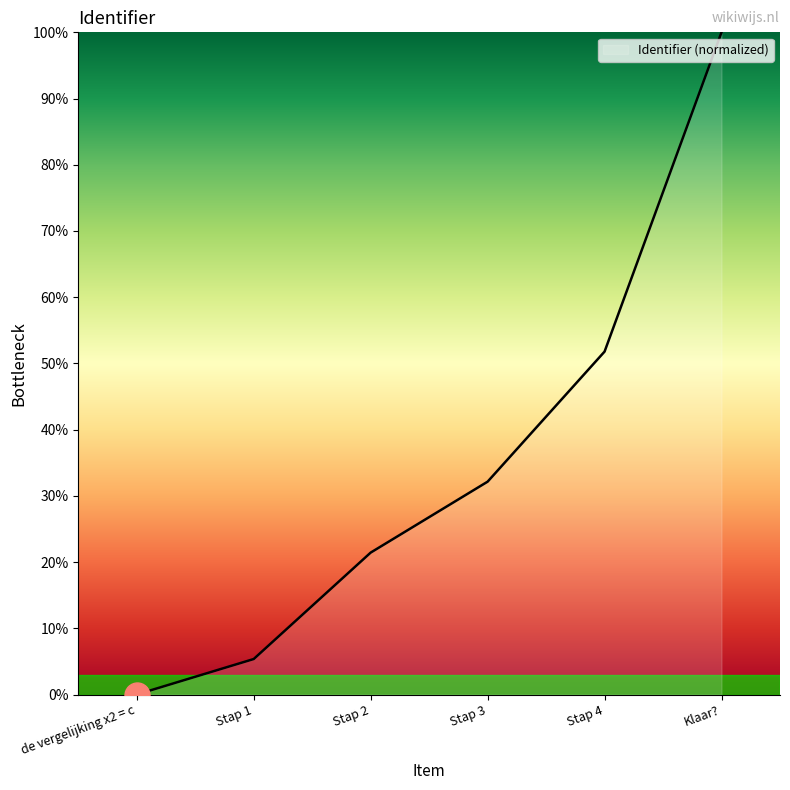

The chart shows a value of 13.0 at Stap 2. True or false?

False